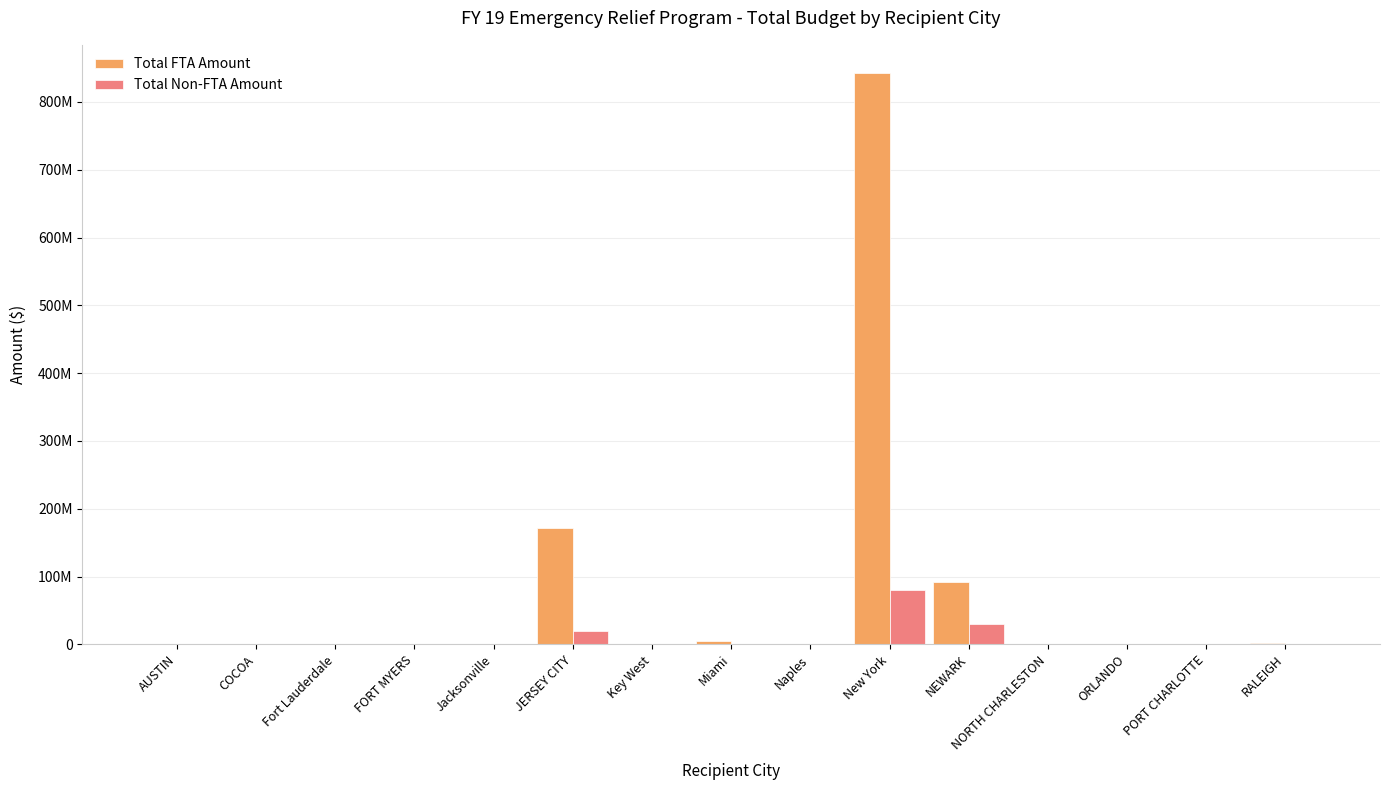

At which category does the chart reach its peak across all series?

New York